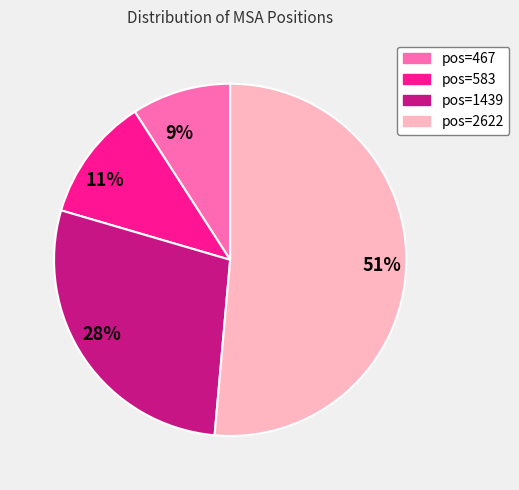

Combined, do pos=2622 and pos=467 account for over 50%?

Yes